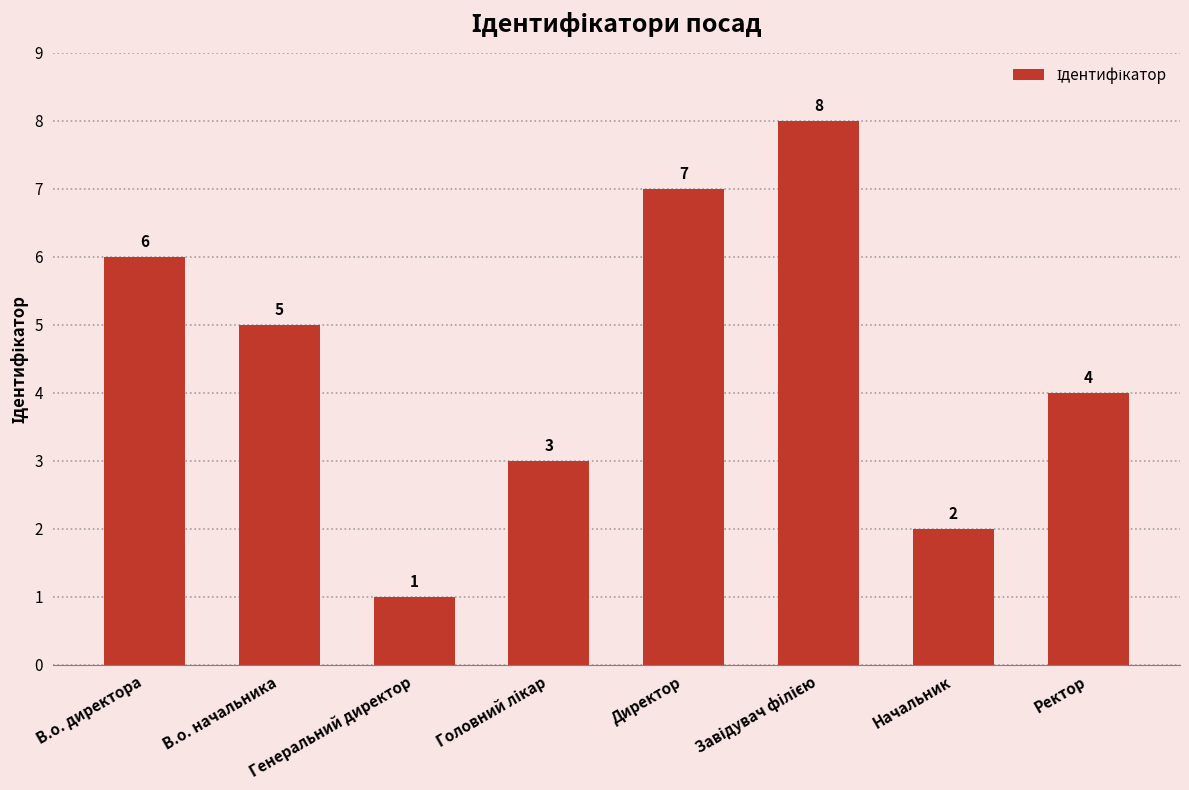

Are the bars horizontal?

No